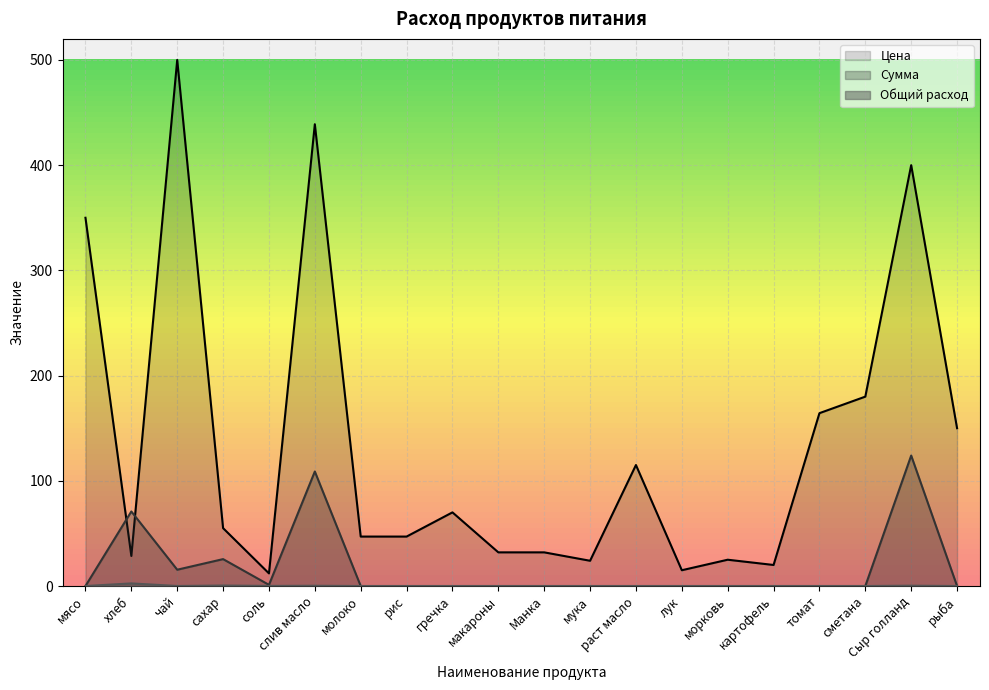

At which category does the chart reach its minimum across all series?

мясо